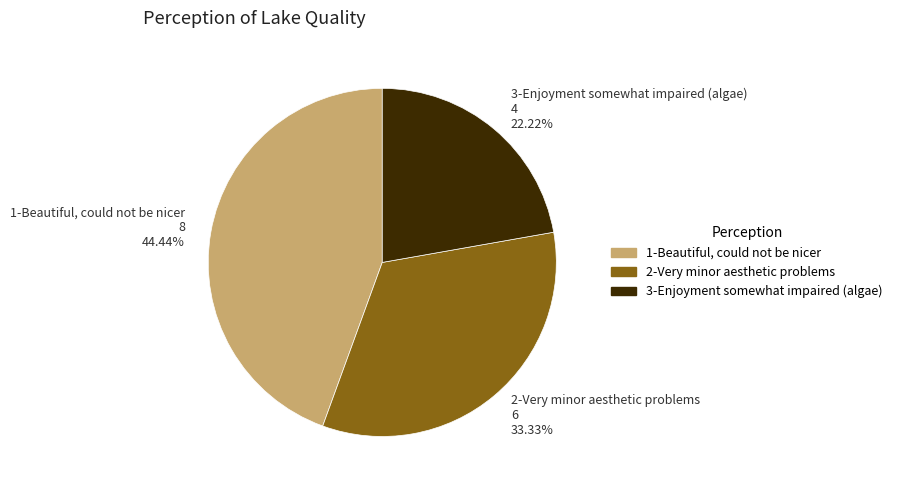

To the nearest percent, what portion does 1-Beautiful, could not be nicer represent?

44%